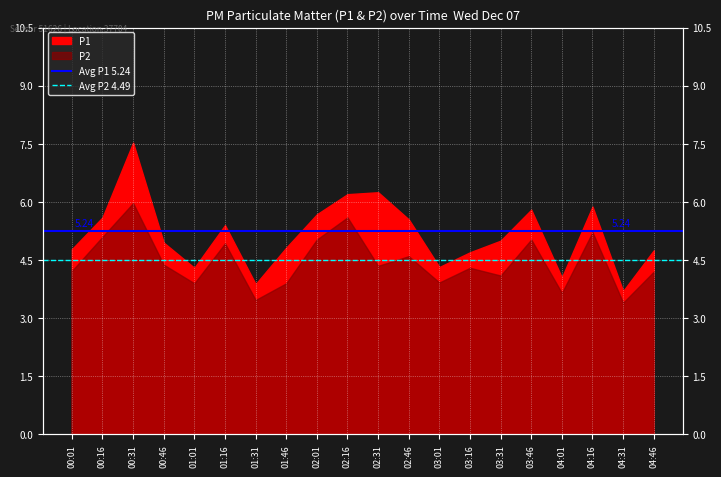

What is the value of the Avg P1 5.24 point at the 1st from the left?

5.2